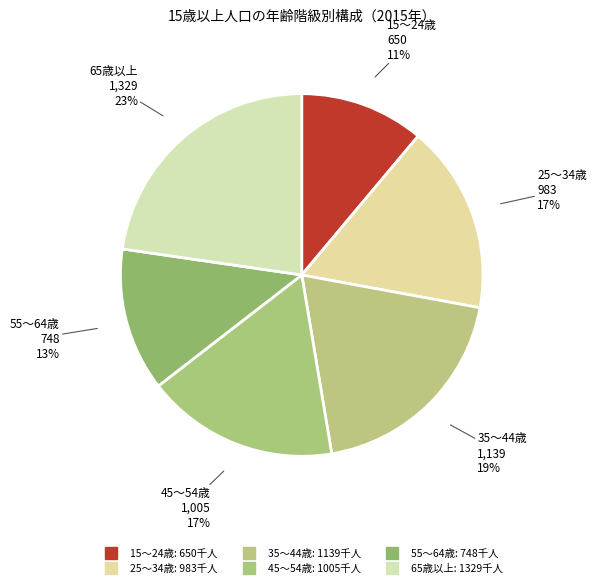

Count the number of slices in the pie.

6